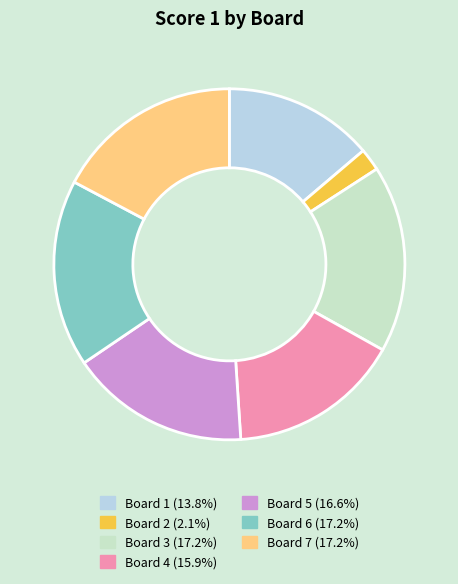

Which slice is the smallest?

Board 2